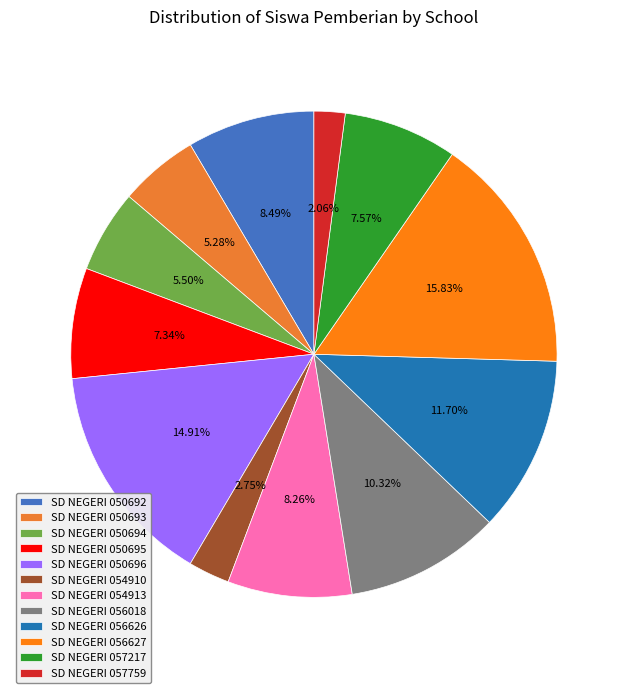

Which slice is the smallest?

SD NEGERI 057759